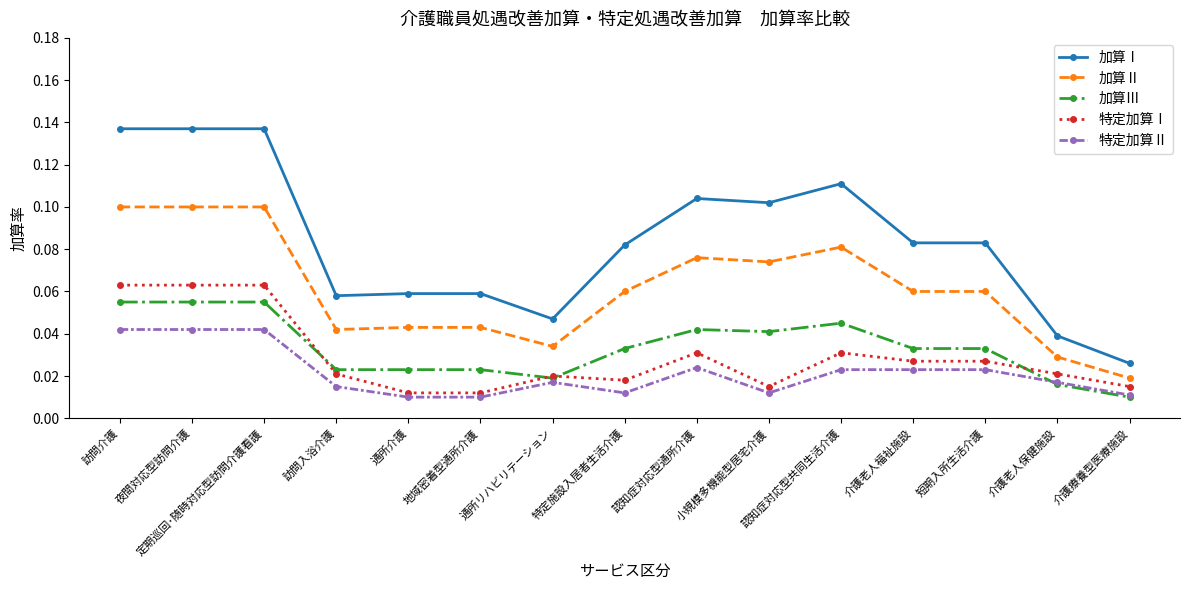

Which series has the largest range (max minus min)?

加算Ⅰ